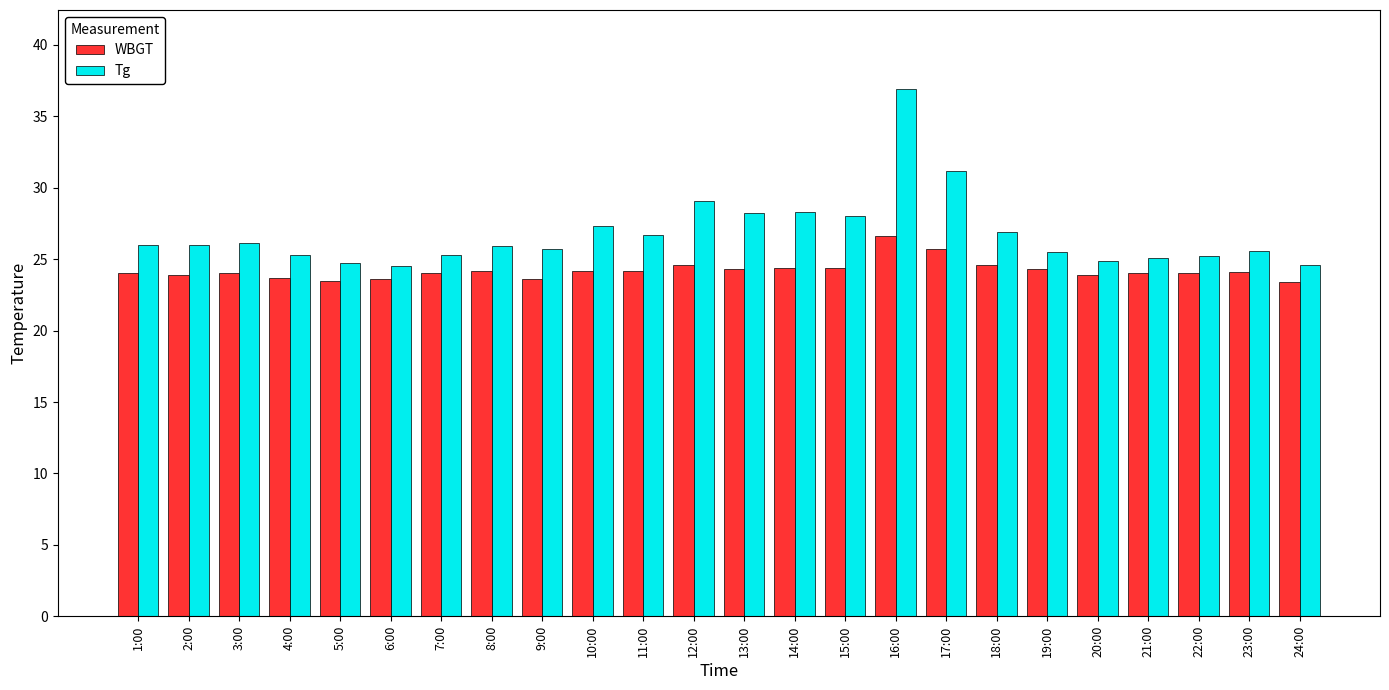

Is it true that Tg equals 7.2 at 21:00?

False